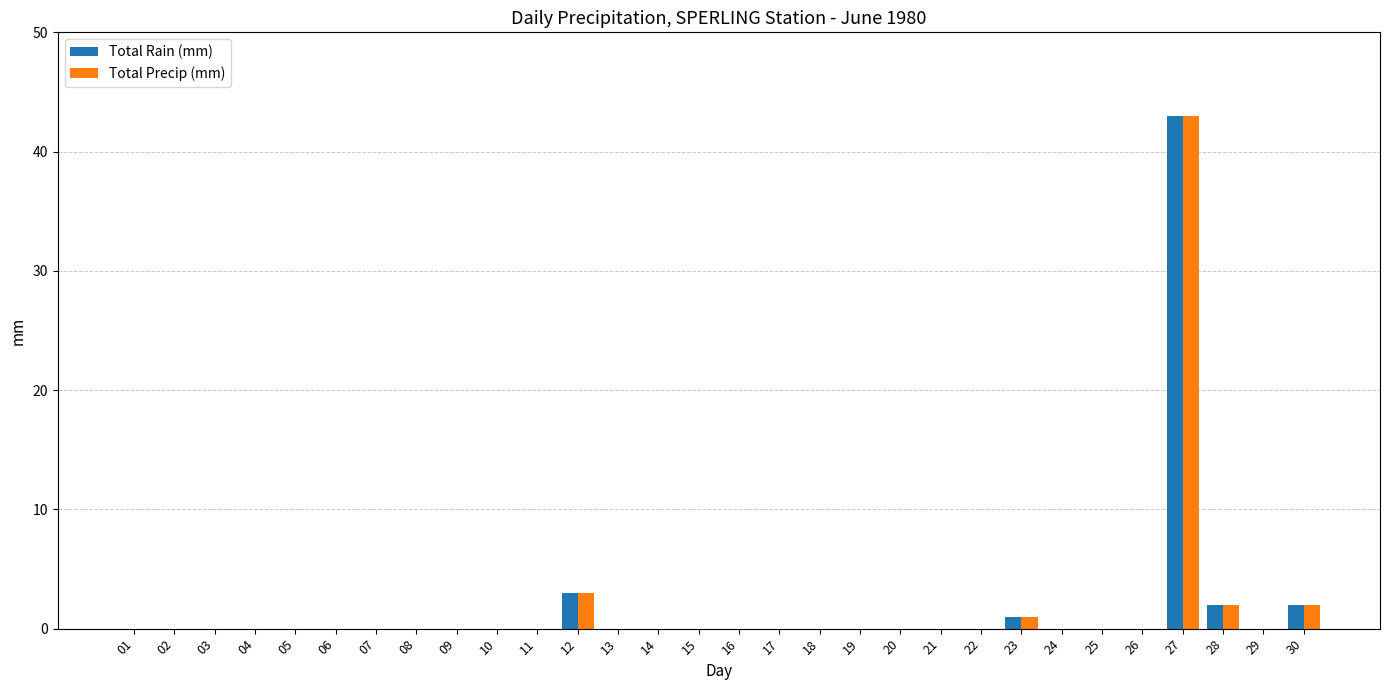

What is the sum of all Total Rain (mm) values?

51